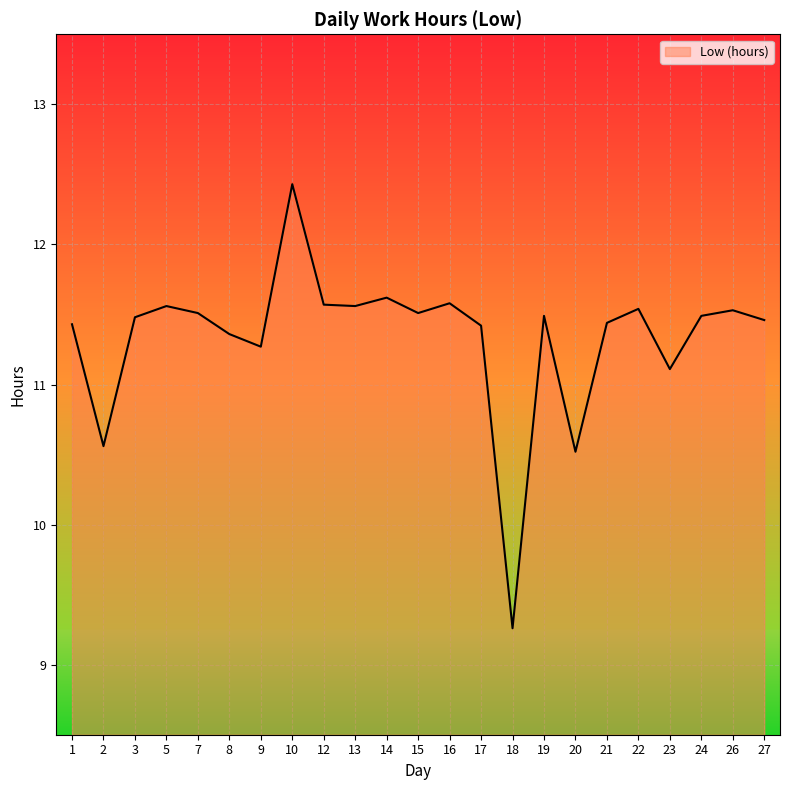

Is it true that the value at 1 is 19.0?

False